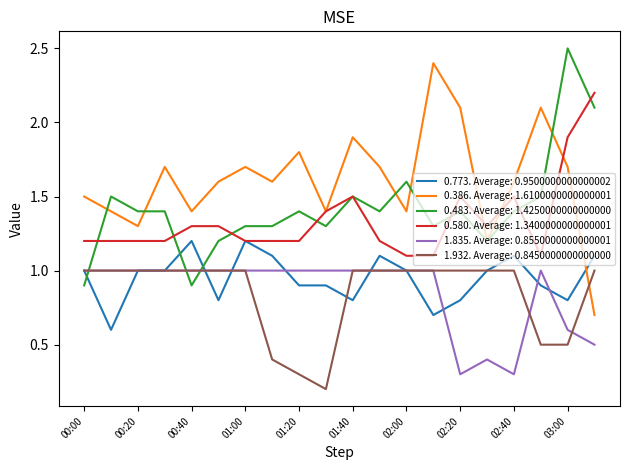

What is the greatest value displayed?

2.5